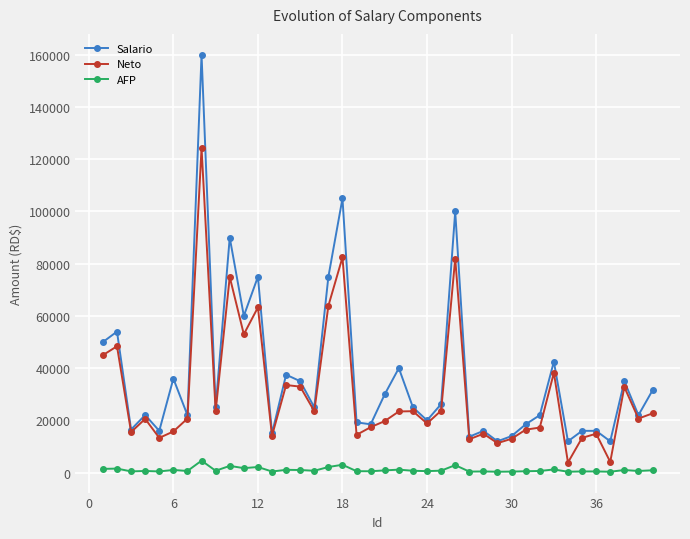

Rank the series by their maximum value, from lowest to highest.

AFP, Neto, Salario